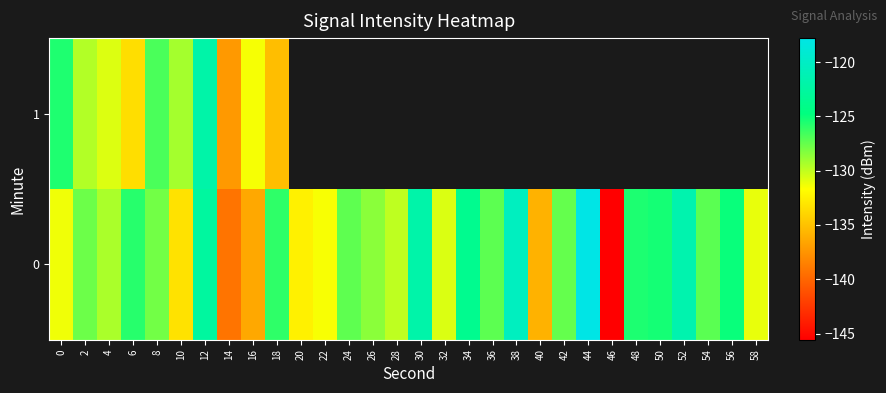

Is it true that 0 equals -139.2 at 14?

True